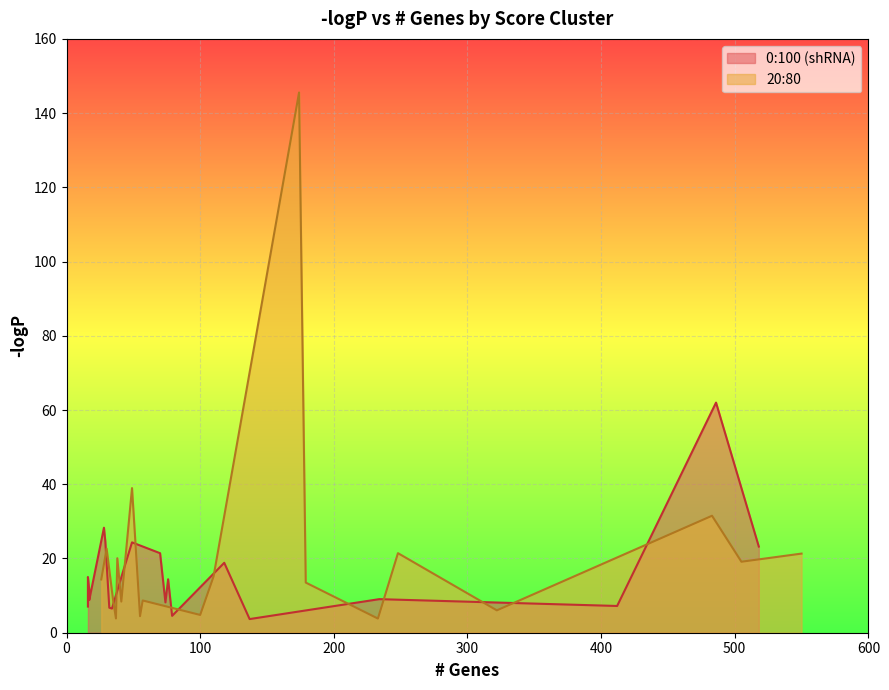

What is the lowest value of the 20:80 series?

3.8